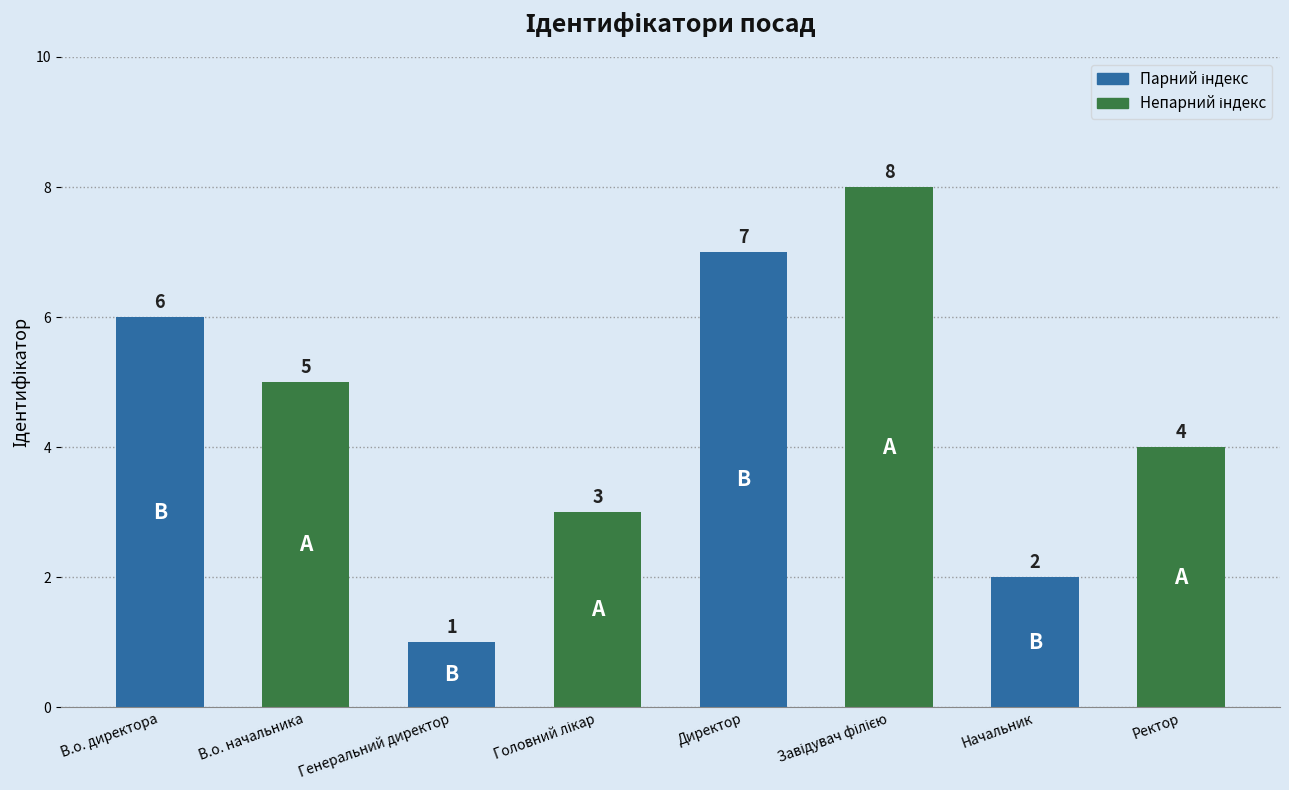

Reading left to right, transcribe all the data shown in this chart.

6	5	1	3	7	8	2	4